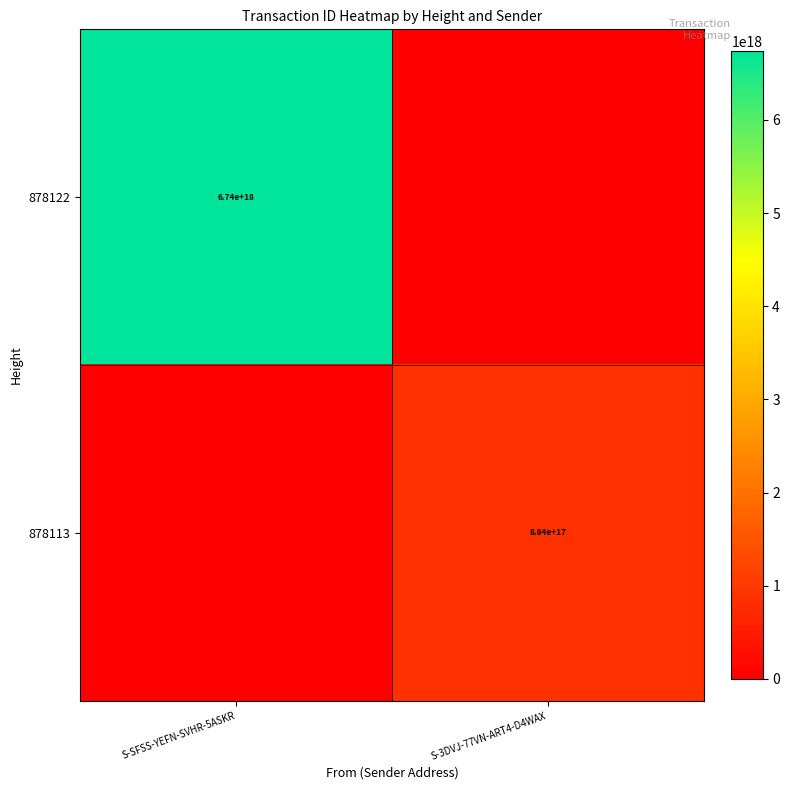

The value of 878122 at S-SFSS-YEFN-SVHR-5ASKR is 6740000000000000000. True or false?

True